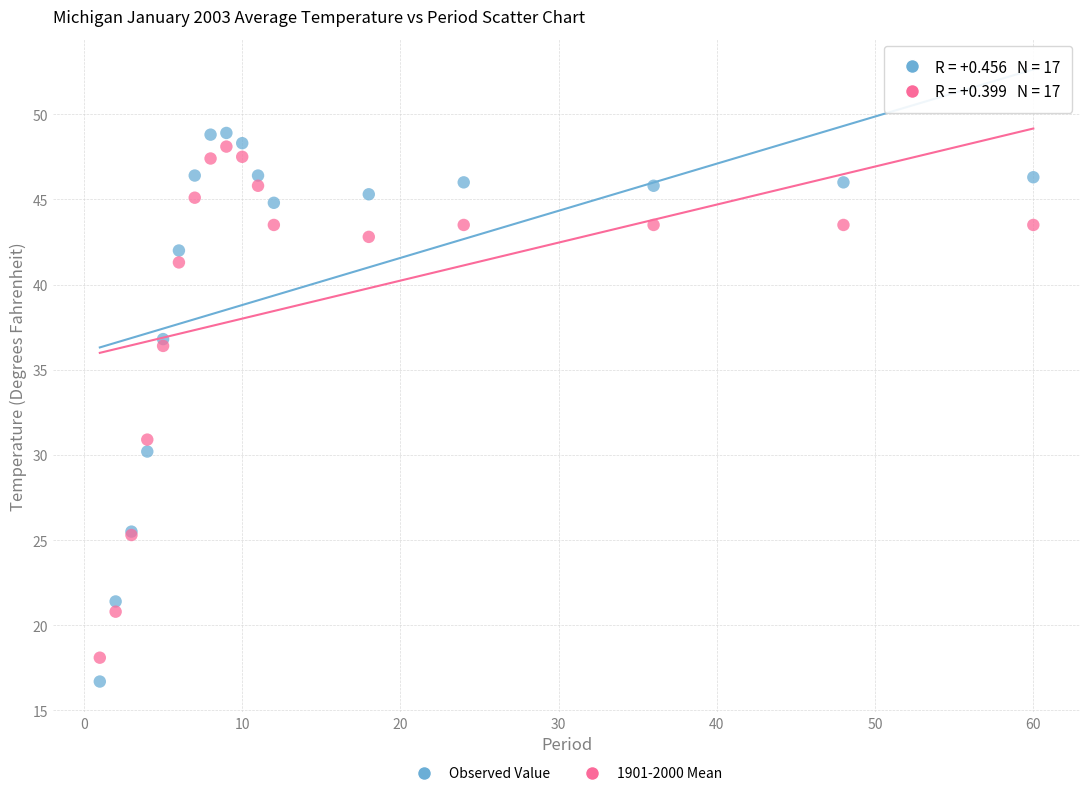

Which series reaches the maximum Y coordinate?

Observed Value